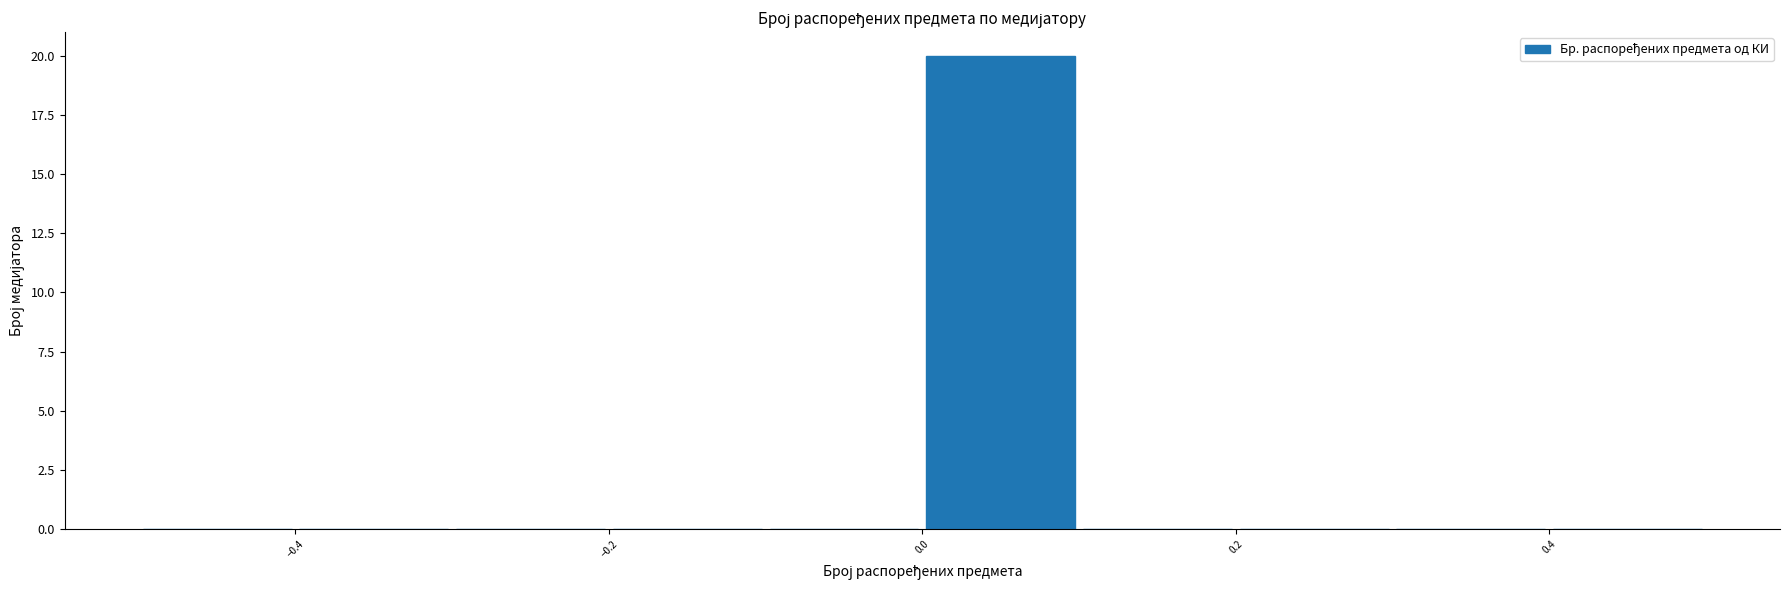

Reading left to right, list every bar in this chart as the range it spans on the x-axis followed by its height. The values are not printed on the chart, so give them approximately, as read against the axis.

-0.5 to -0.4: 0
-0.4 to -0.3: 0
-0.3 to -0.2: 0
-0.2 to -0.1: 0
-0.1 to 0.0: 0
0.0 to 0.1: 20
0.1 to 0.2: 0
0.2 to 0.3: 0
0.3 to 0.4: 0
0.4 to 0.5: 0